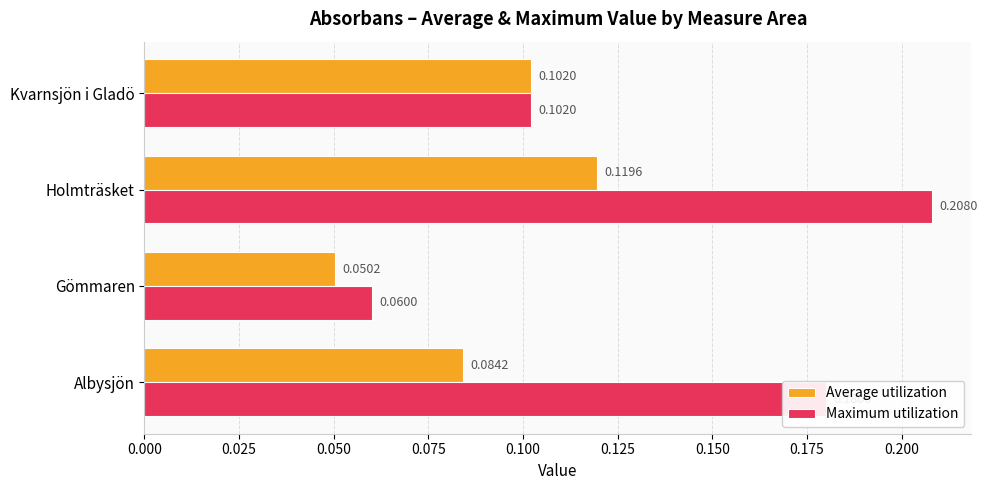

Which series has the widest spread of values?

Maximum utilization